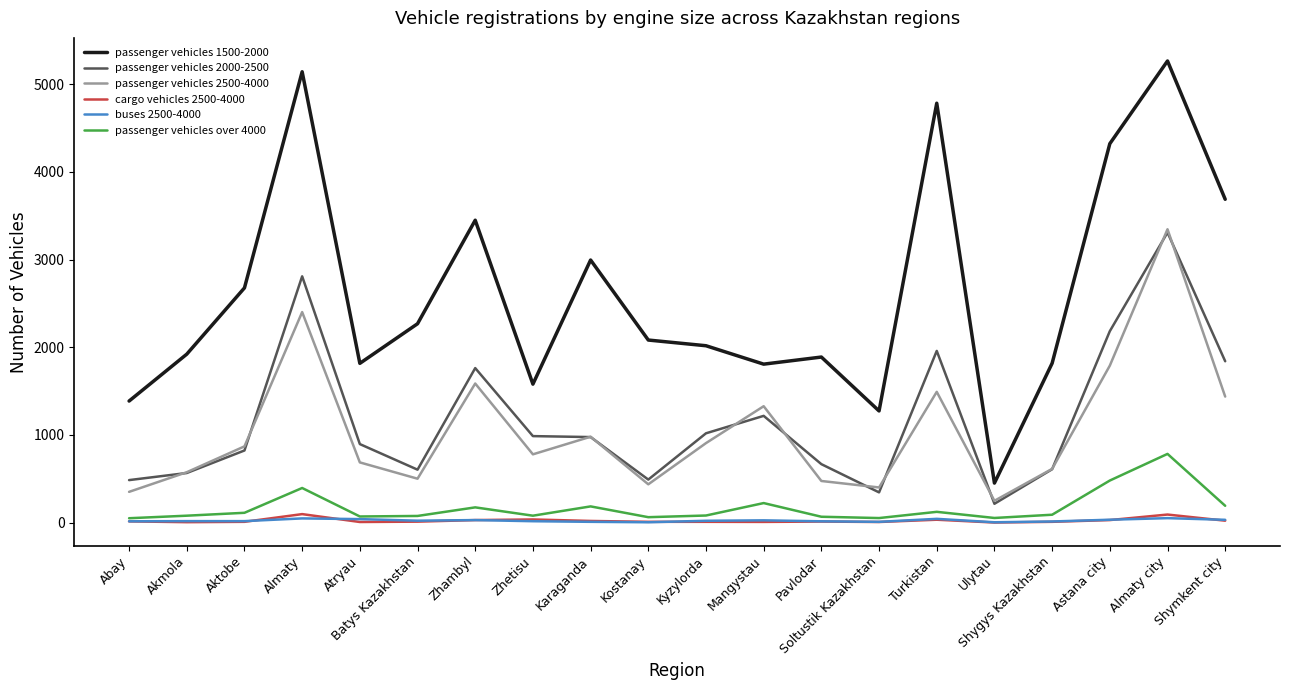

What is the greatest value displayed?

5266